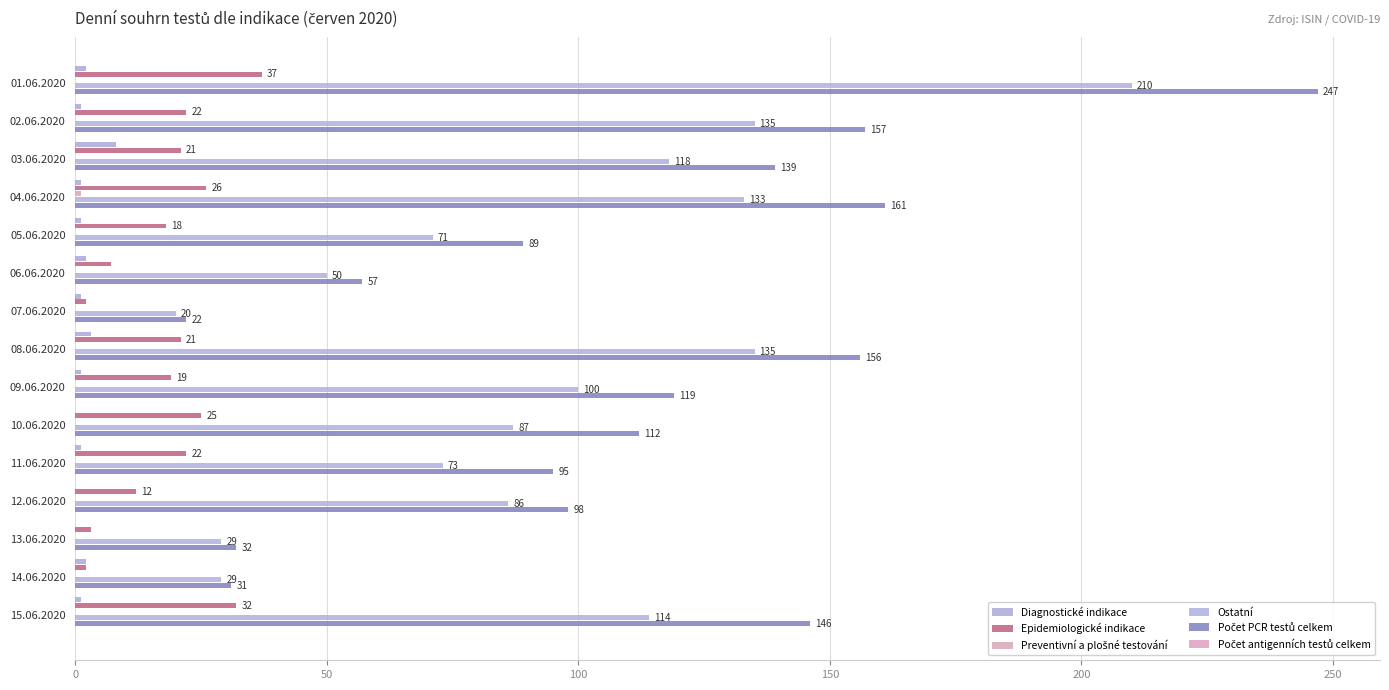

How many series are shown in this chart?

5